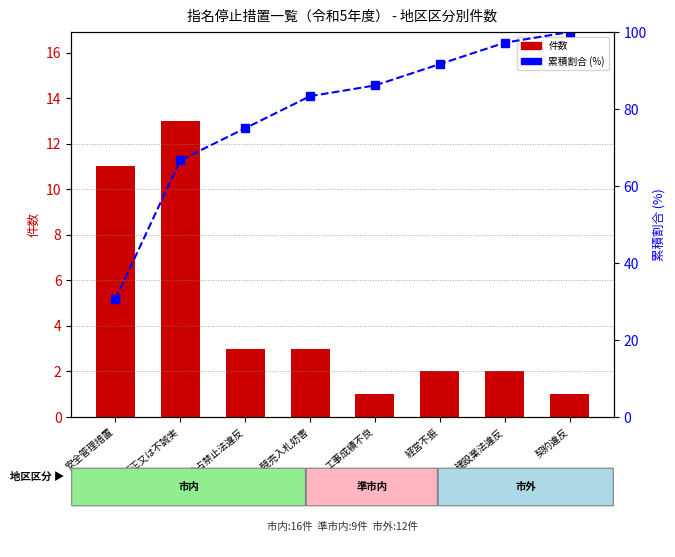

At 独占禁止法違反, list the series in order from largest to smallest.

累積割合 (%), 件数